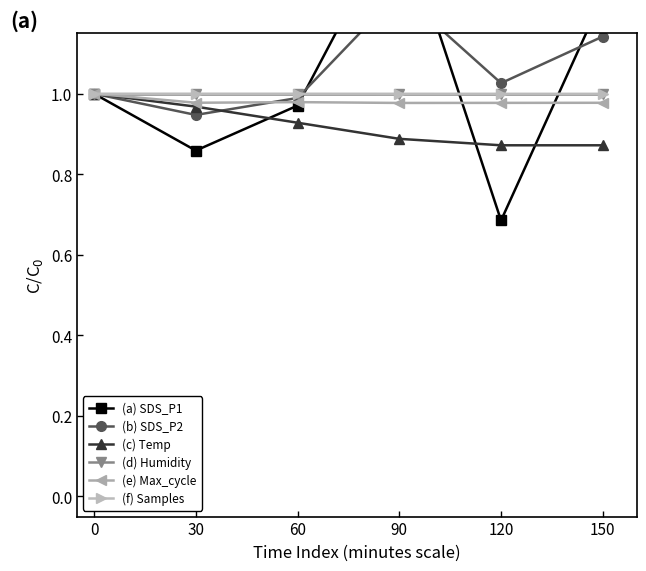

Which category has the lowest value in the (b) SDS_P2 series?

30